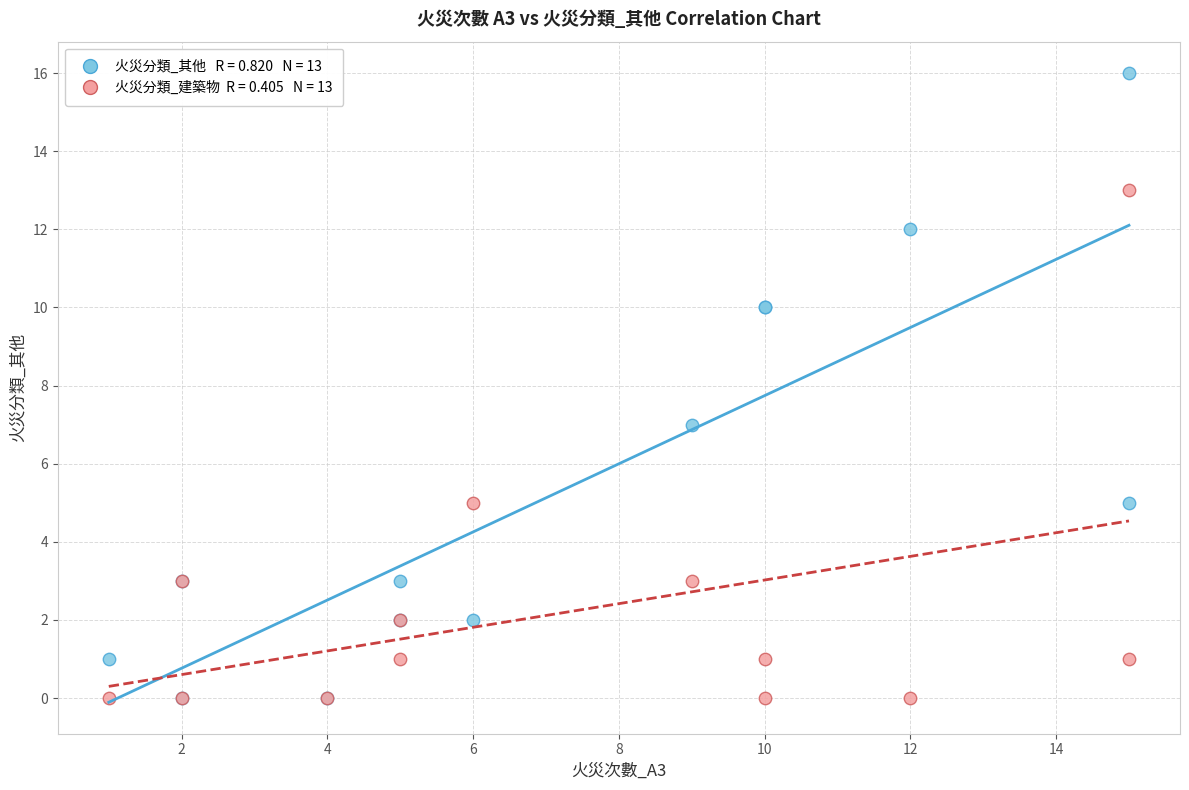

Across all series, what Y value is closest to 8?

7